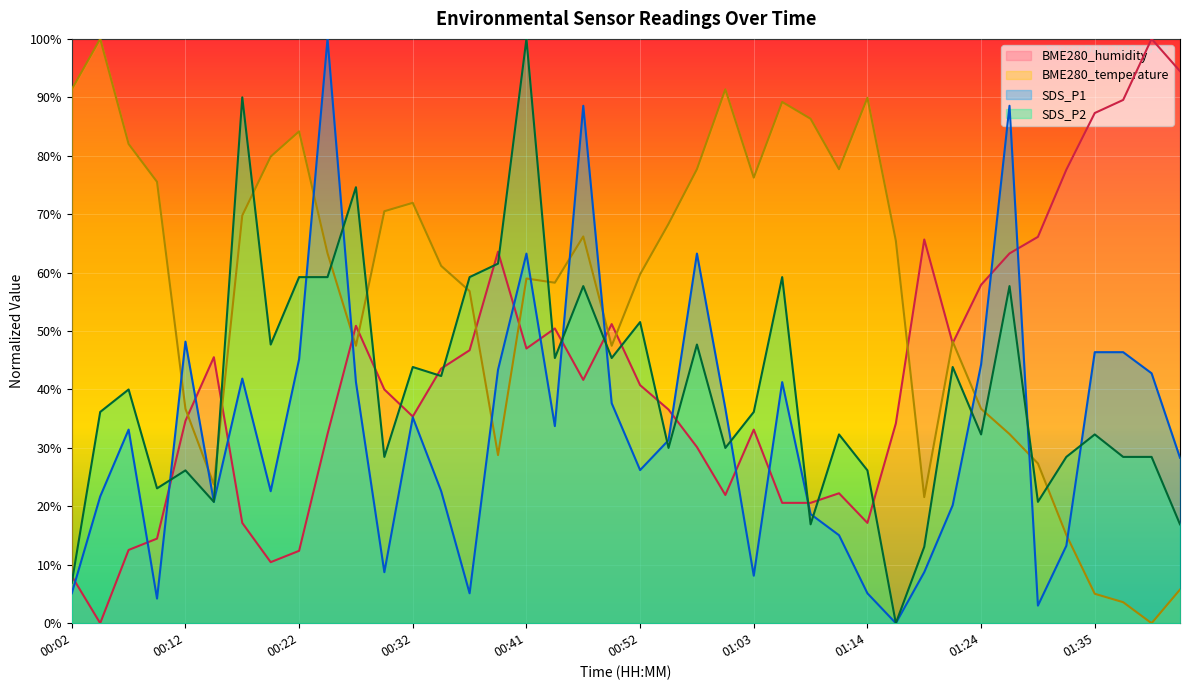

At how many categories does at least one series exceed 62?

31